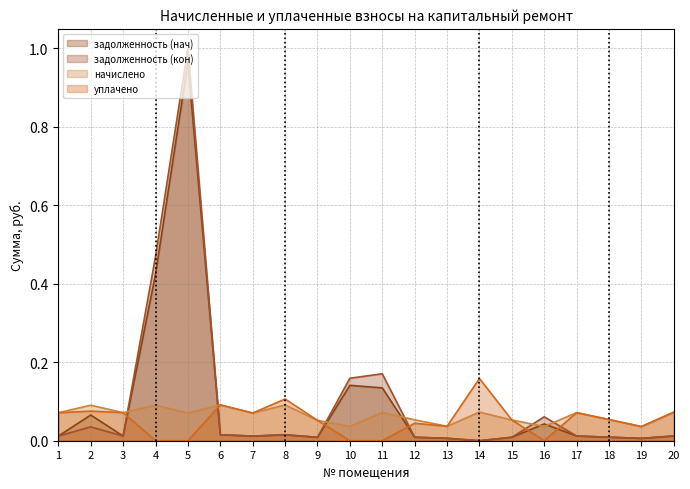

Between 8 and 19, which series saw the biggest shift?

уплачено